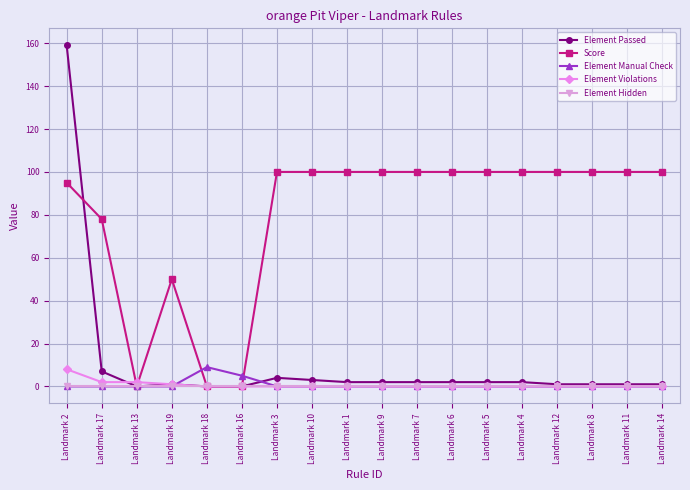

Does the chart have visible grid lines?

Yes